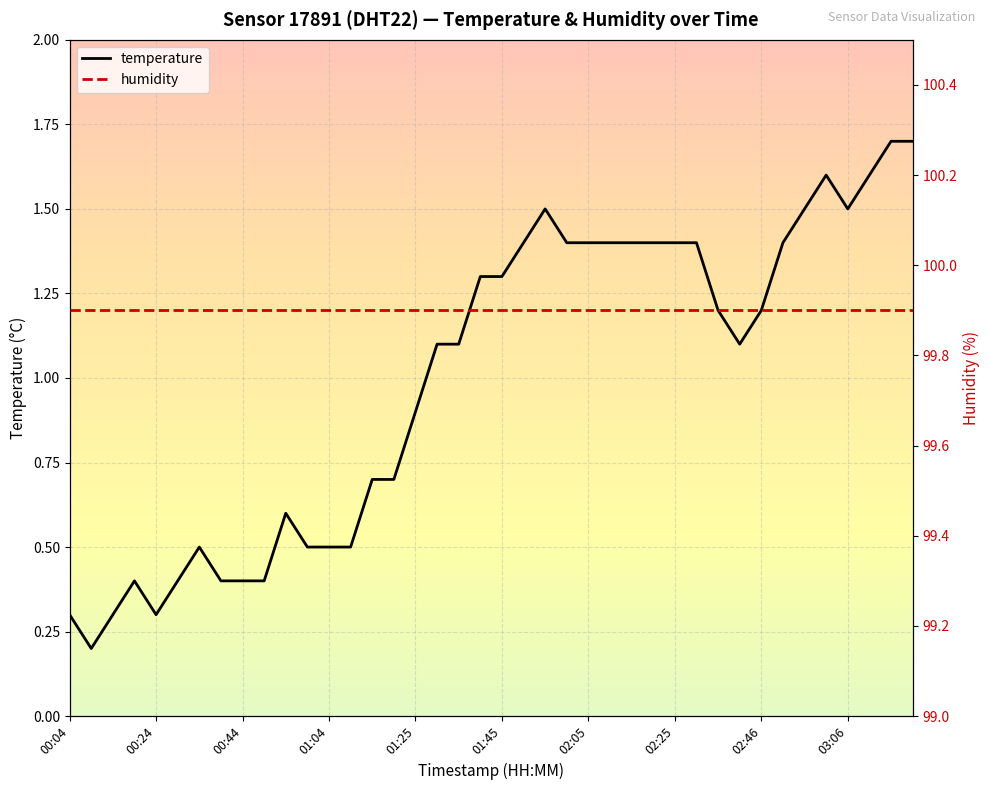

Which series has the largest range (max minus min)?

temperature